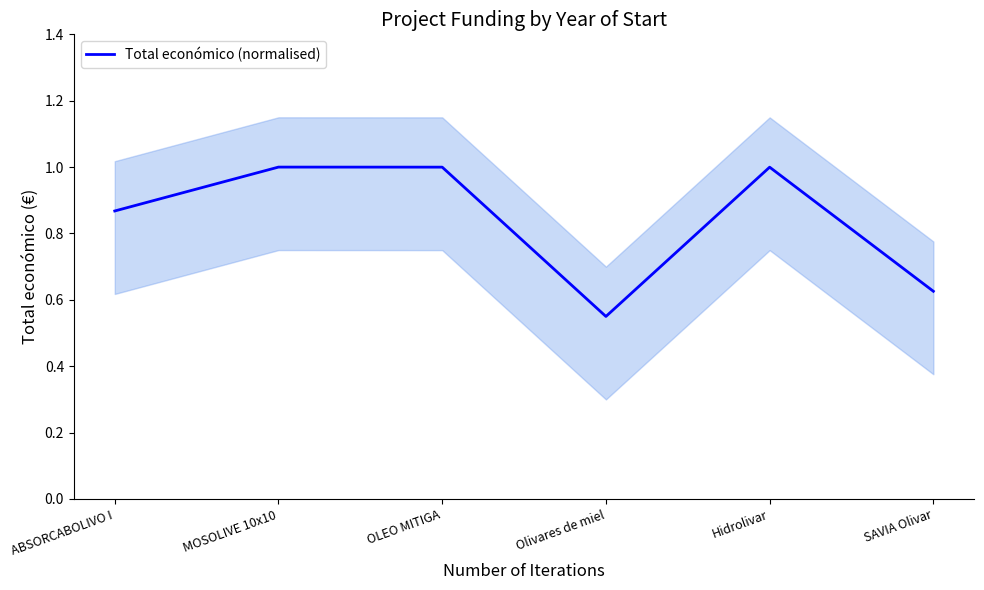

What is the value of the 3rd point from the left?

1.0